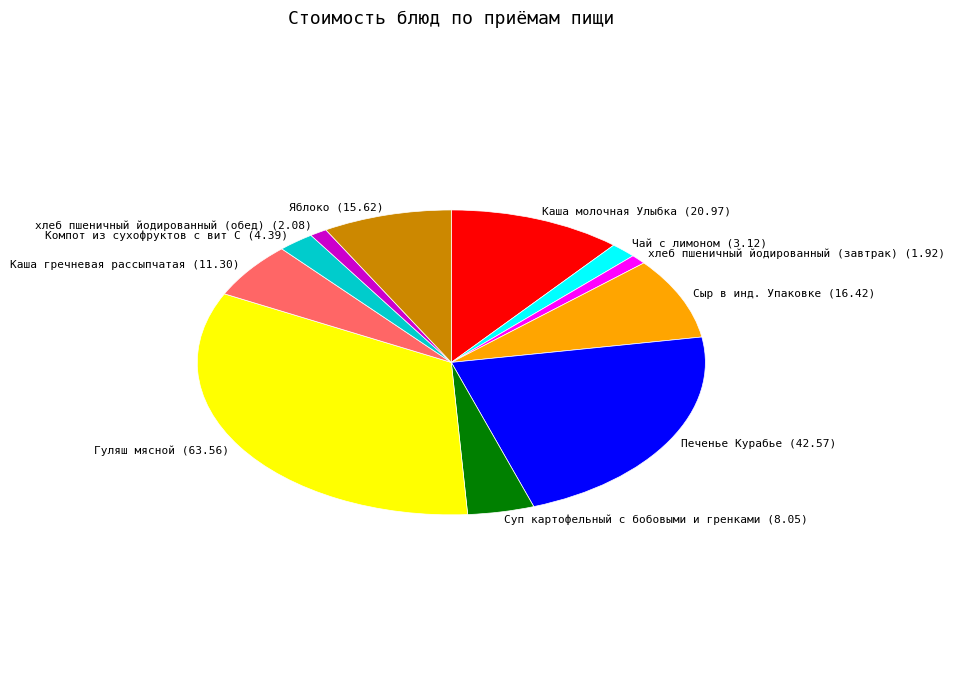

The Каша молочная Улыбка slice represents 18% of the pie. True or false?

False